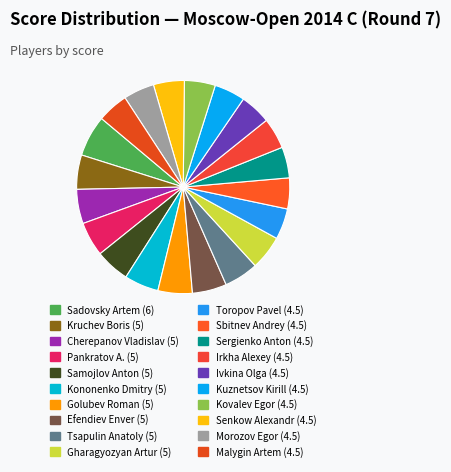

Which category has the biggest portion of the pie?

Sadovsky Artem